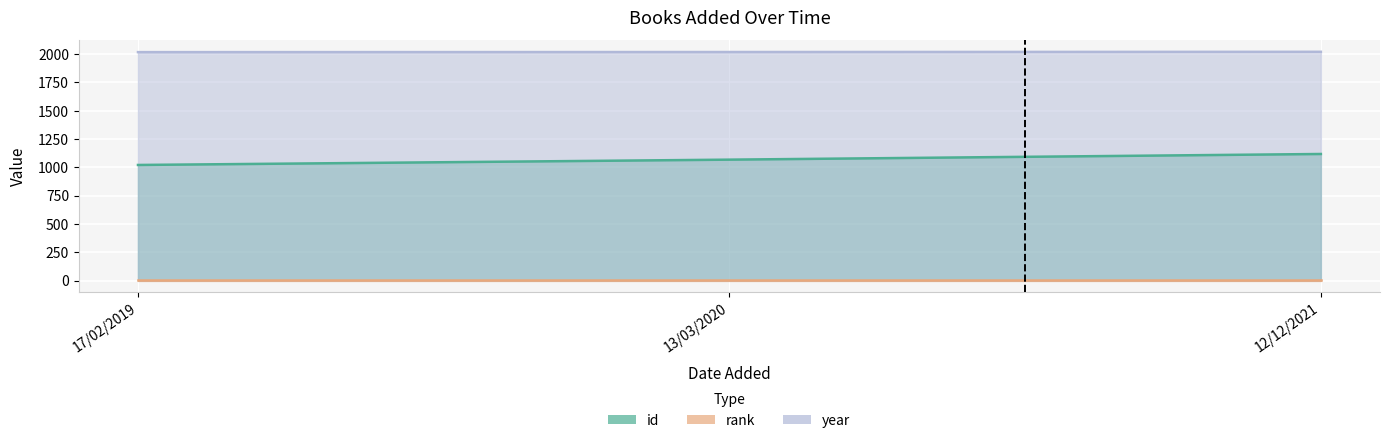

What is the label of the 1st point from the left?

17/02/2019